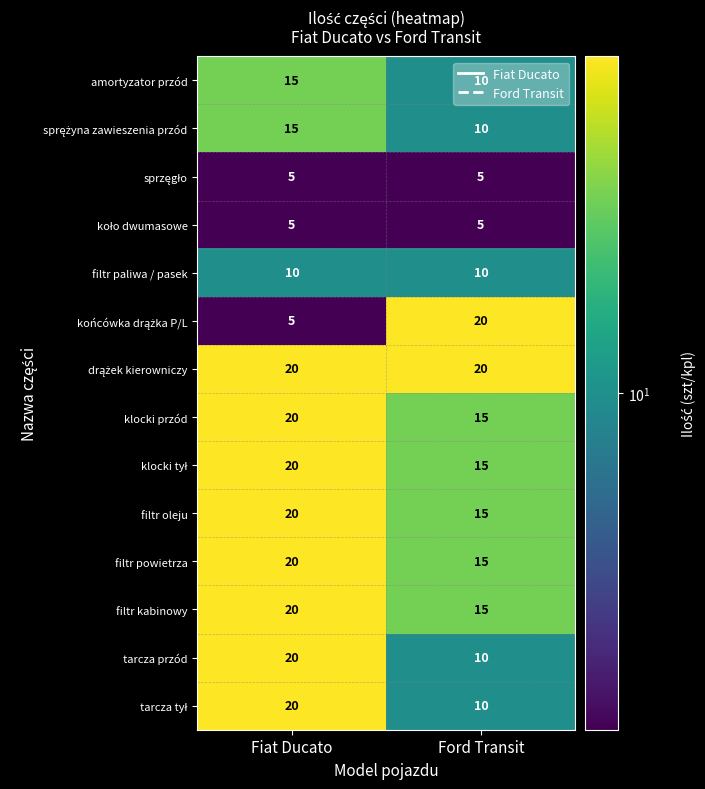

True or false: klocki przód has a value of 20 at Fiat Ducato.

True